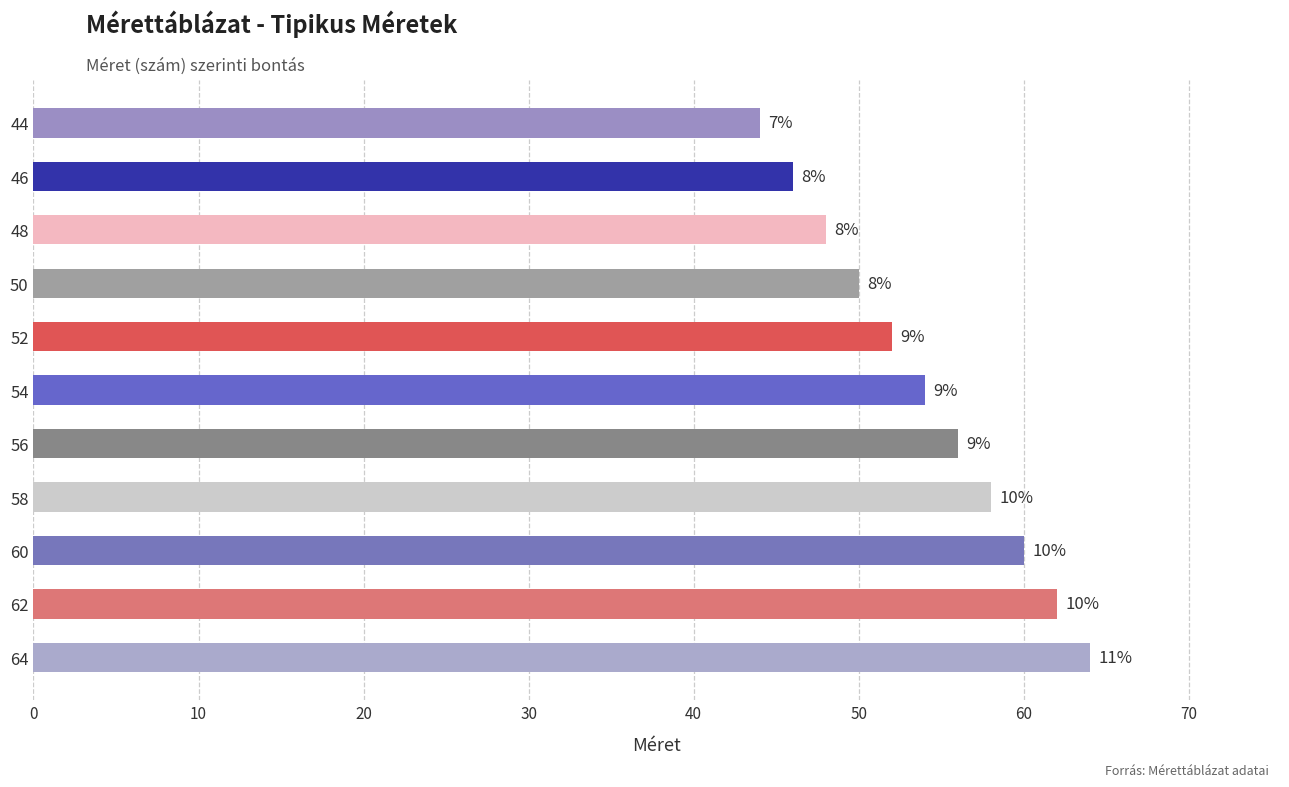

What is the maximum value shown in the chart?

64